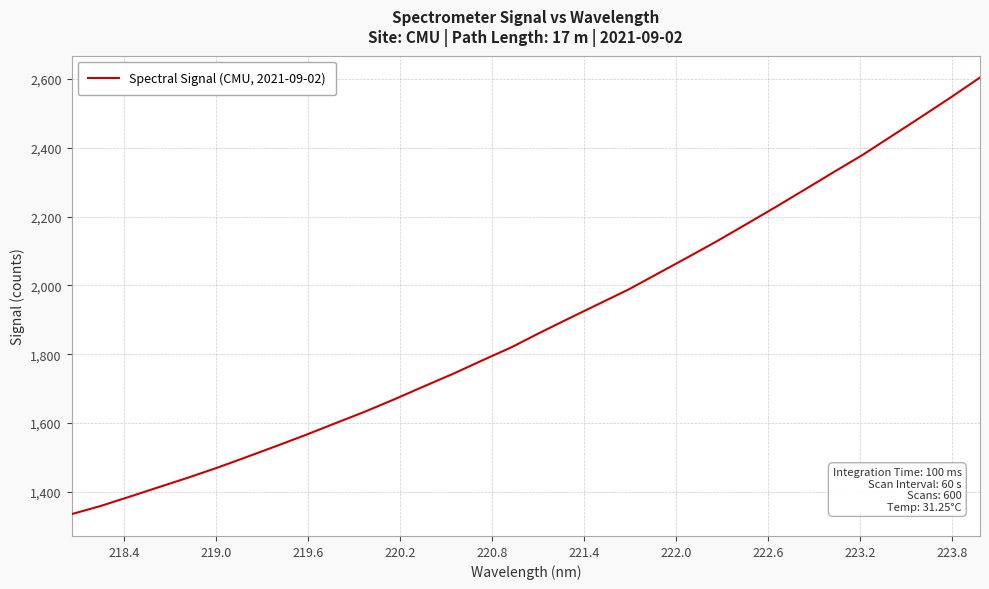

Reading right to left, what are all the values shown in this chart?

2604.0	2546.1	2490.1	2434.9	2379.7	2329.0	2277.7	2226.7	2176.9	2127.7	2080.7	2034.4	1988.1	1946.8	1905.4	1863.5	1820.0	1781.6	1742.6	1705.9	1668.6	1632.9	1599.4	1565.8	1533.6	1502.1	1471.0	1441.9	1414.2	1386.4	1358.9	1335.1